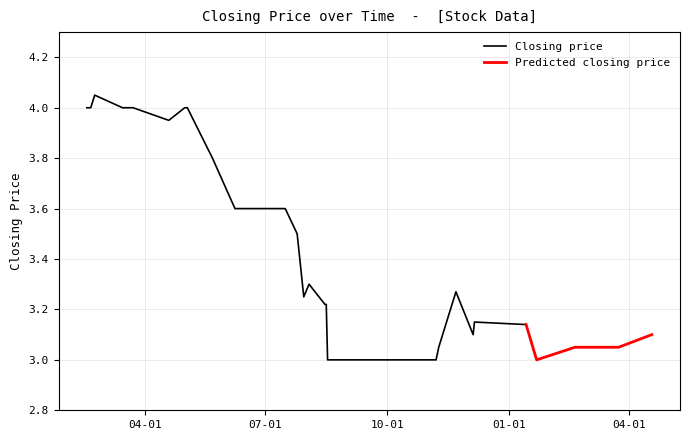

Which series has the largest total across all categories?

Closing